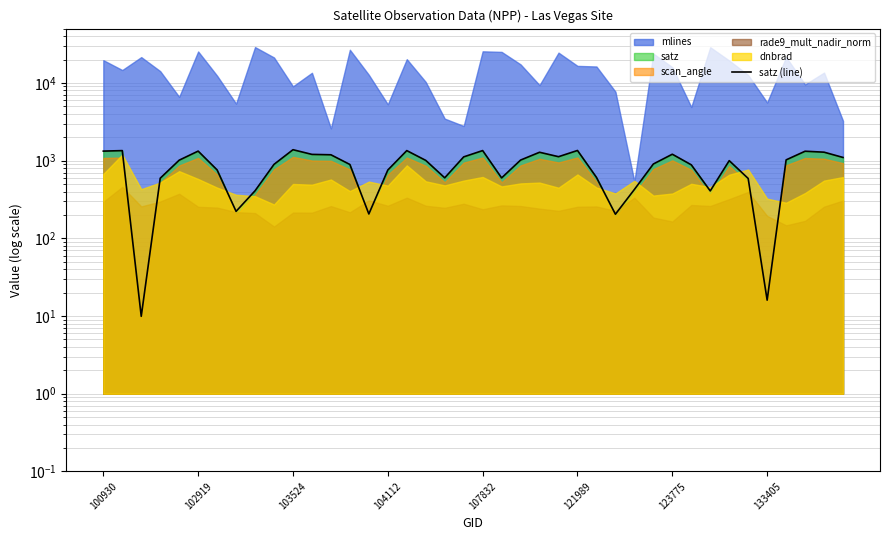

At which label does the data first exceed 1006?

100930